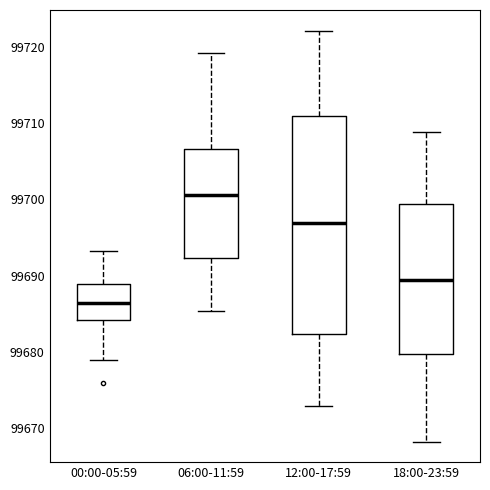

Reading left to right, read every box against the y-axis: the position of its median line, the range the box covers, and the ends of its whiskers. The values are not printed on the chart, so give them approximately, as read against the axis.

00:00-05:59: median 99686, box 99684 to 99689, whiskers 99679 to 99693
06:00-11:59: median 99701, box 99692 to 99707, whiskers 99685 to 99719
12:00-17:59: median 99697, box 99682 to 99711, whiskers 99673 to 99722
18:00-23:59: median 99689, box 99680 to 99699, whiskers 99668 to 99709